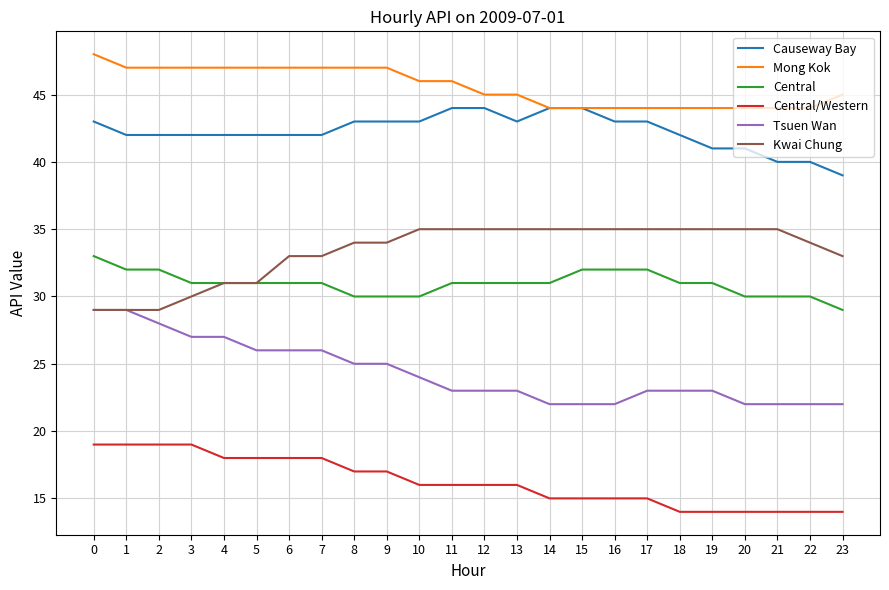

Is it true that Kwai Chung equals 51 at 2?

False